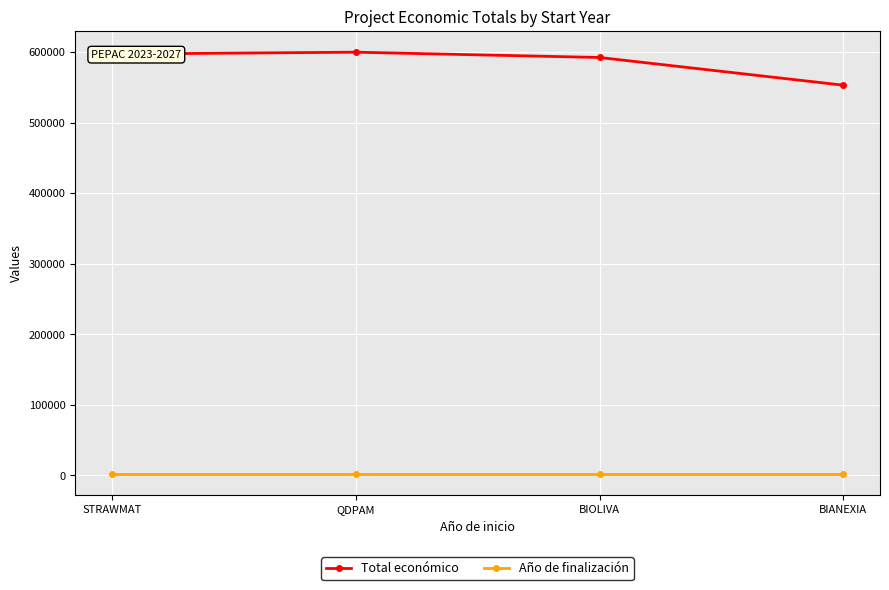

Is it true that Total económico equals 176389 at QDPAM?

False